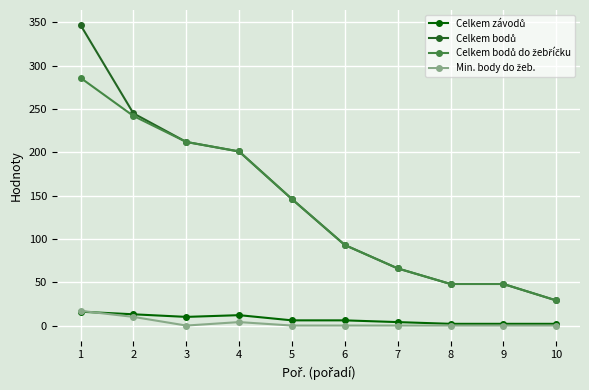

What is the greatest value displayed?

347